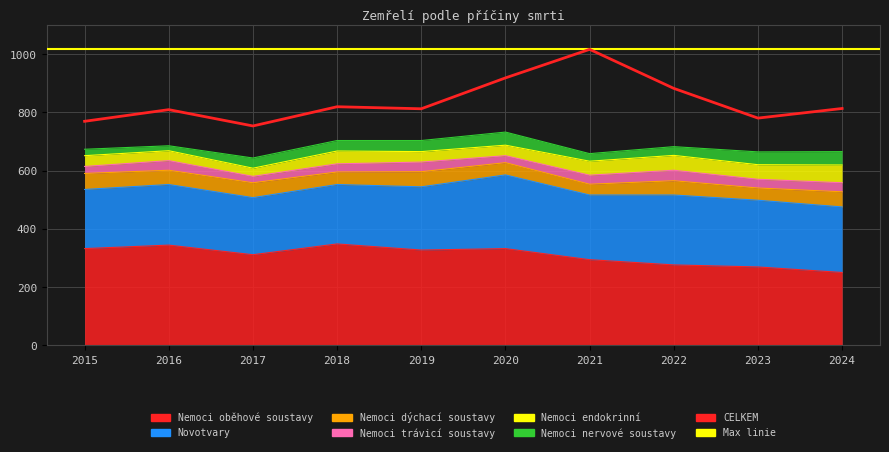

Where does the data first go above 813?

2018